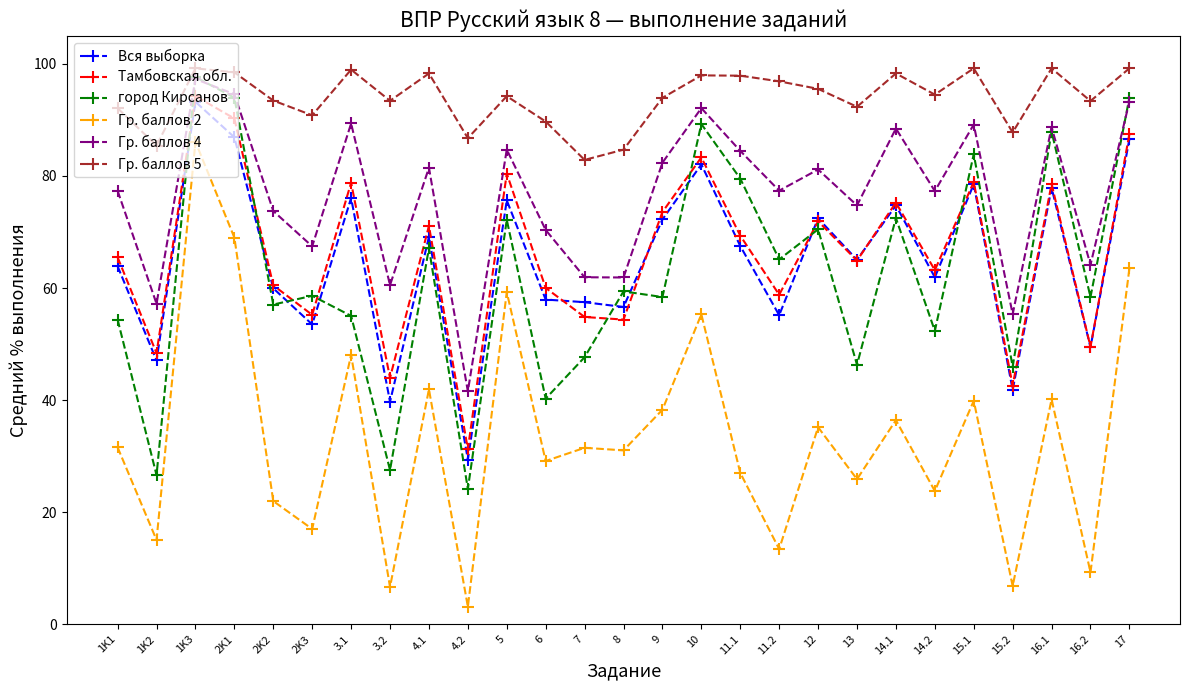

What is the approximate value of город Кирсанов at 12?

70.5